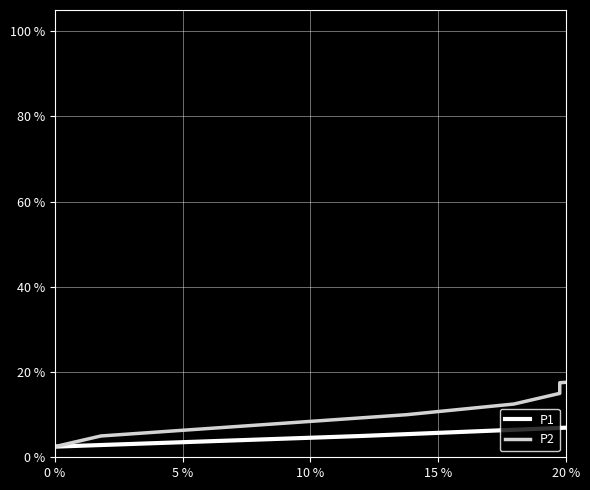

Does the chart display data point markers on the line(s)?

No